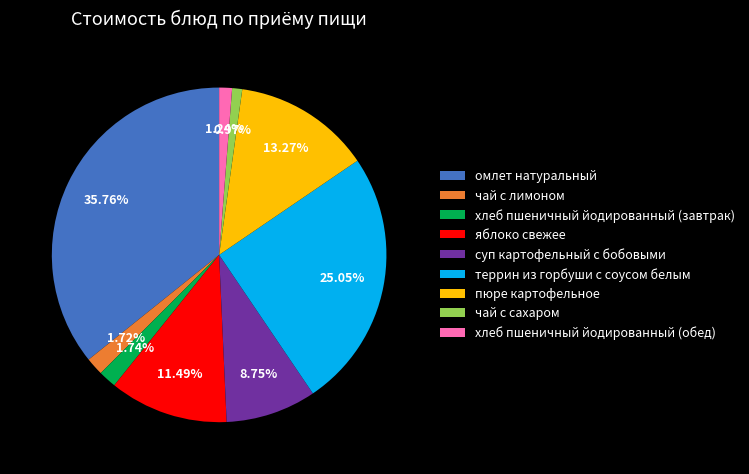

Approximately how many times larger is the value at хлеб пшеничный йодированный (завтрак) compared to террин из горбуши с соусом белым?

0.1